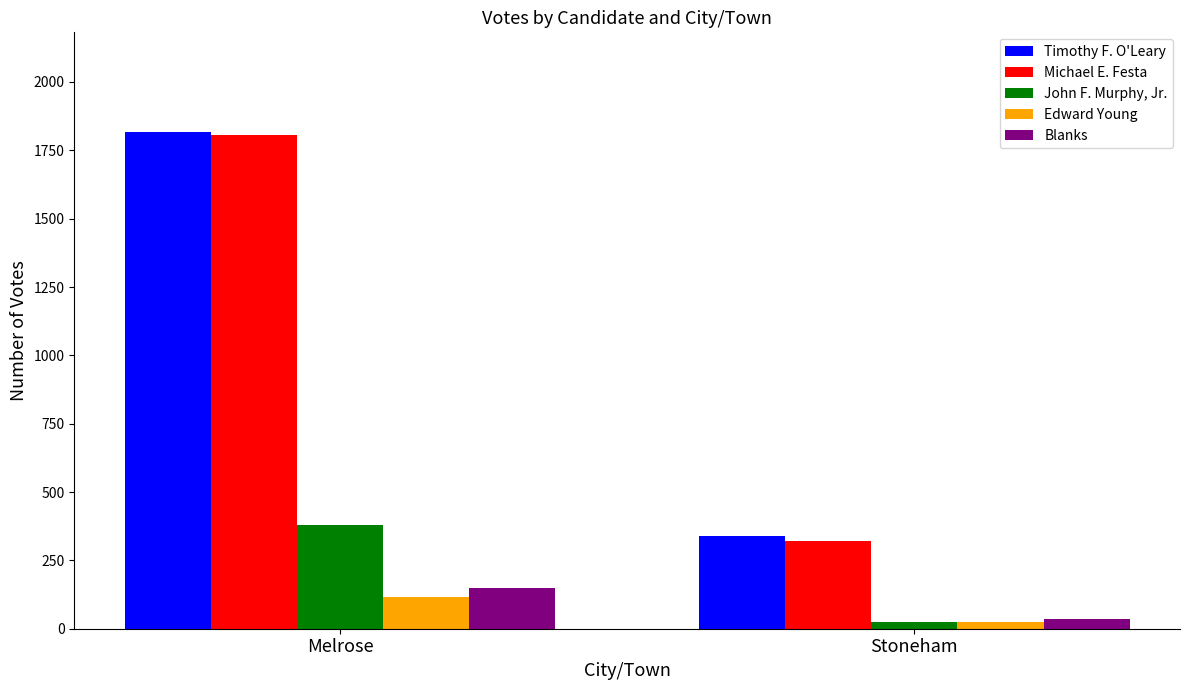

Are the bars horizontal?

No